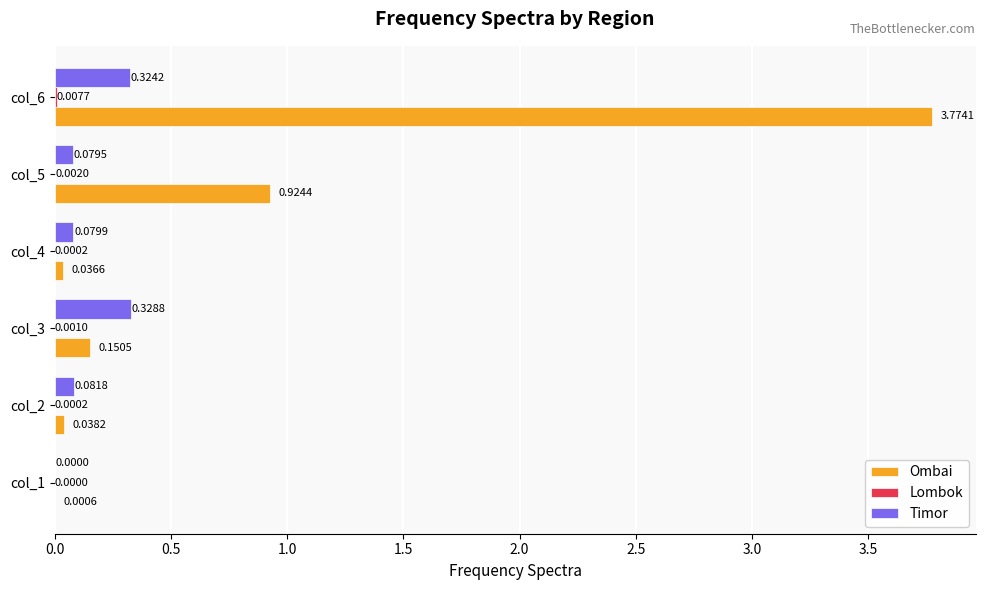

At which category is the sum across all series the highest?

col_6